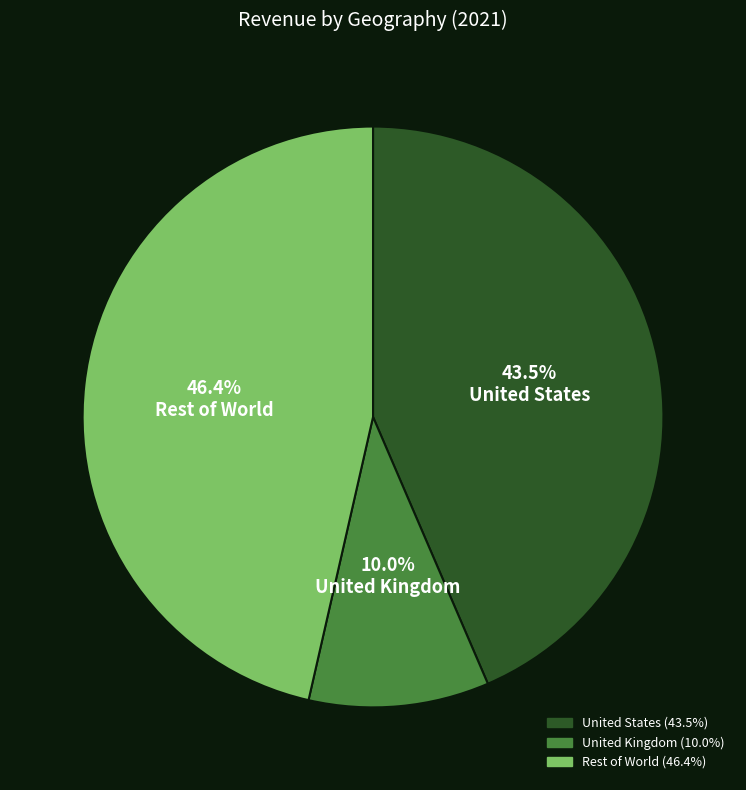

Do United Kingdom and Rest of World together represent more than half of the pie?

Yes